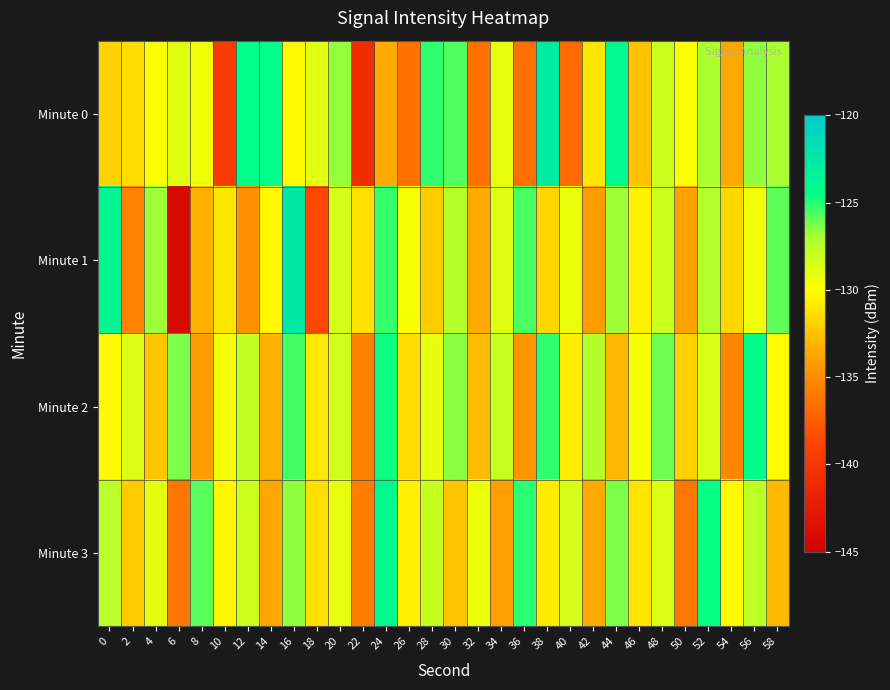

List the series in order of their peak value, lowest first.

Minute 2, Minute 3, Minute 0, Minute 1